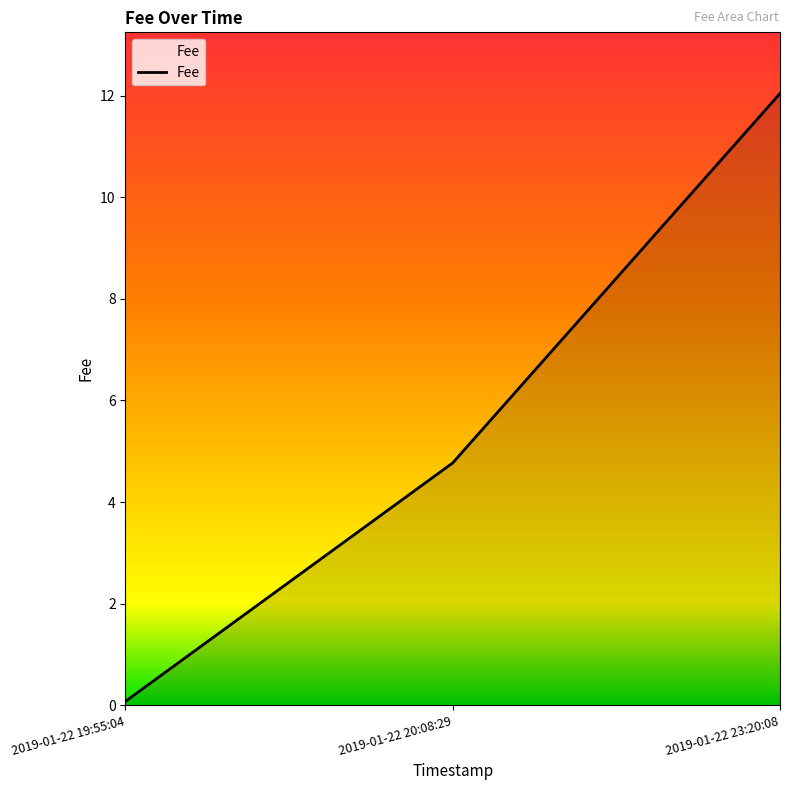

What is the minimum value shown in the chart?

0.1